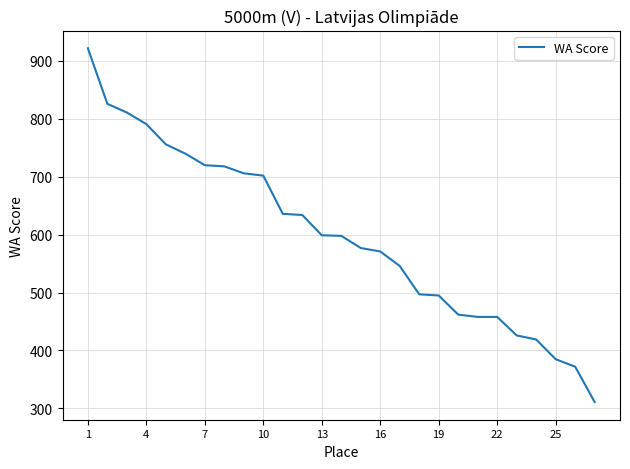

What is the maximum value shown in the chart?

922